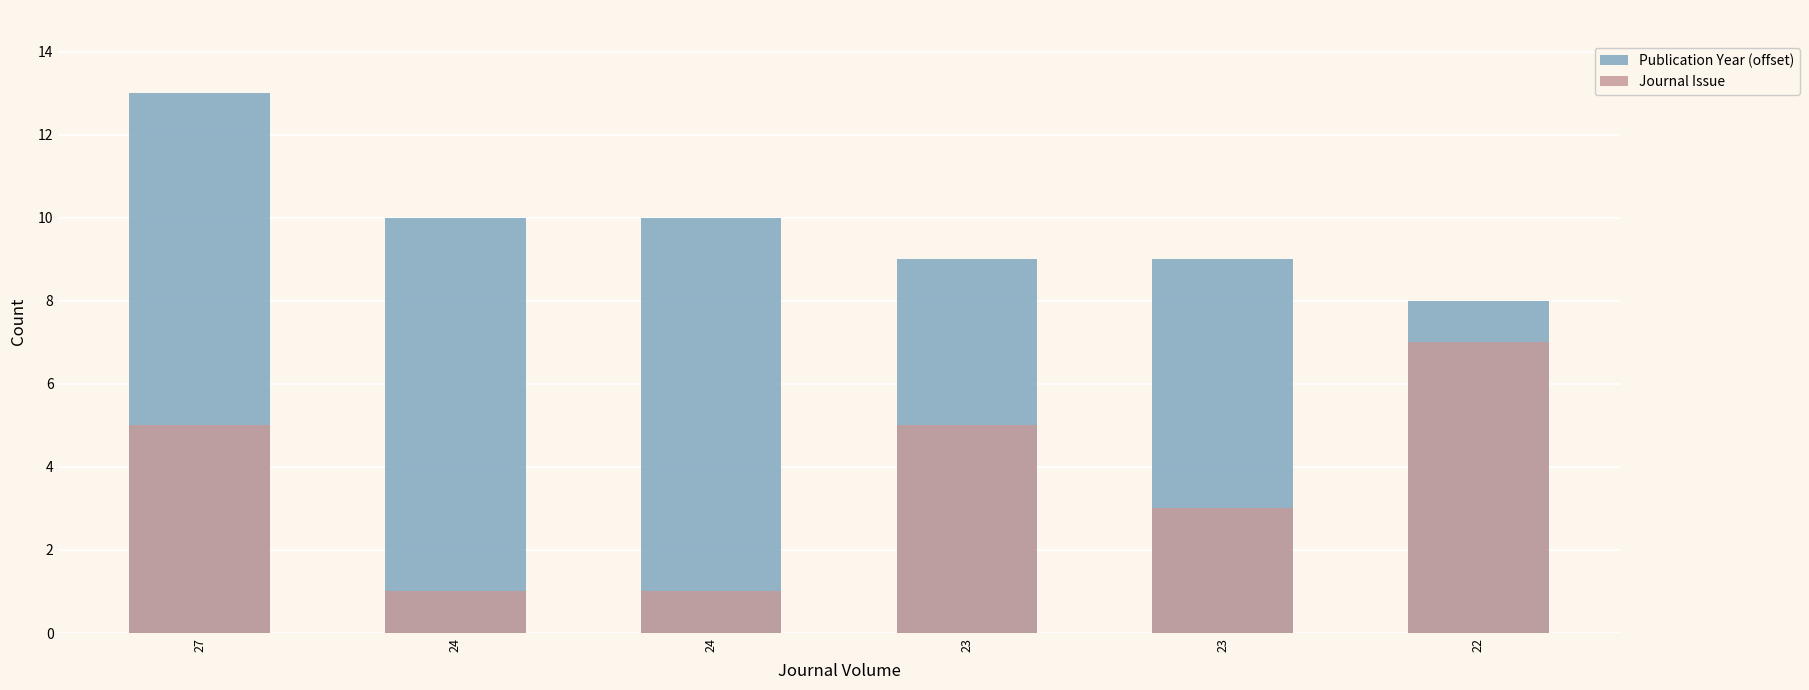

Rank the categories by Publication Year (offset) value from lowest to highest.

22, 23, 23, 24, 24, 27